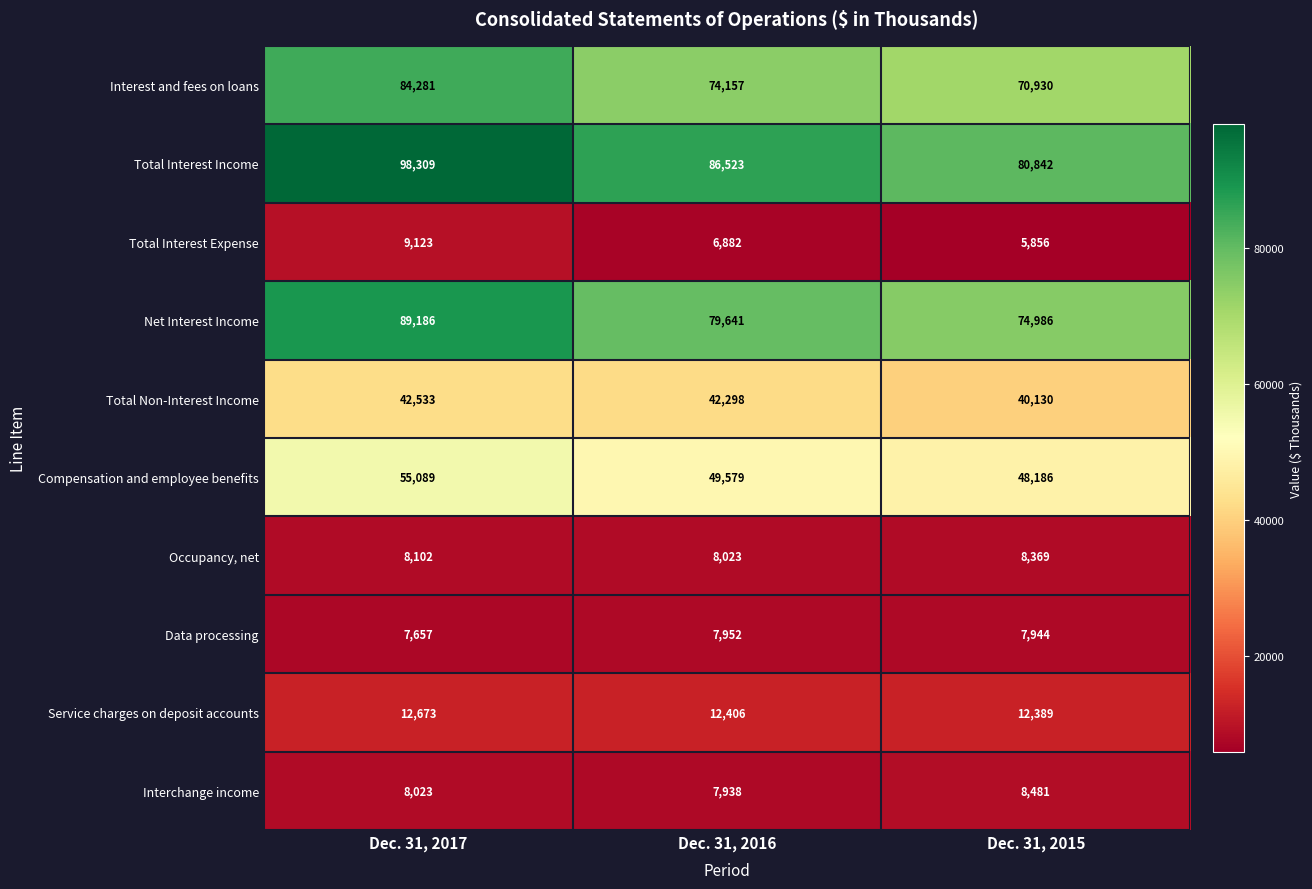

What is the spread (max minus min) of values at Dec. 31, 2015?

74986